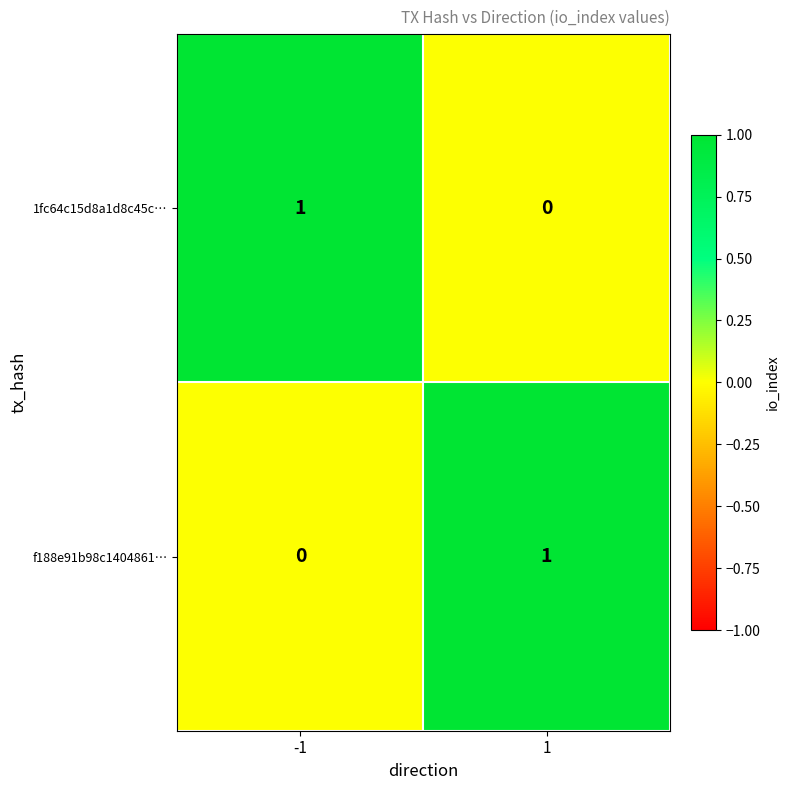

The value of f188e91b98c1404861… at -1 is 1. True or false?

False